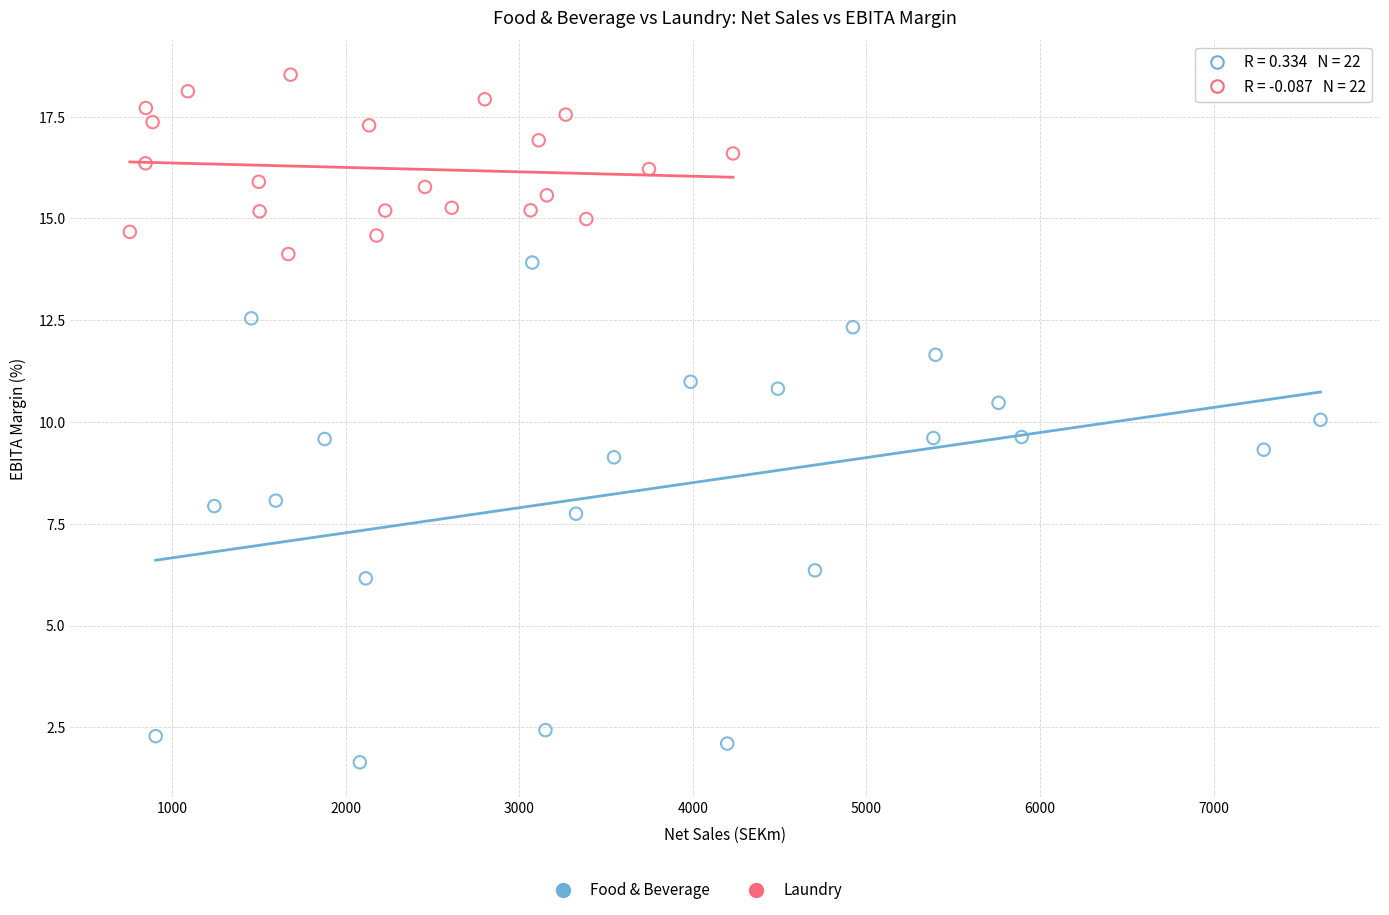

Which series has the widest spread of Y values?

Food & Beverage